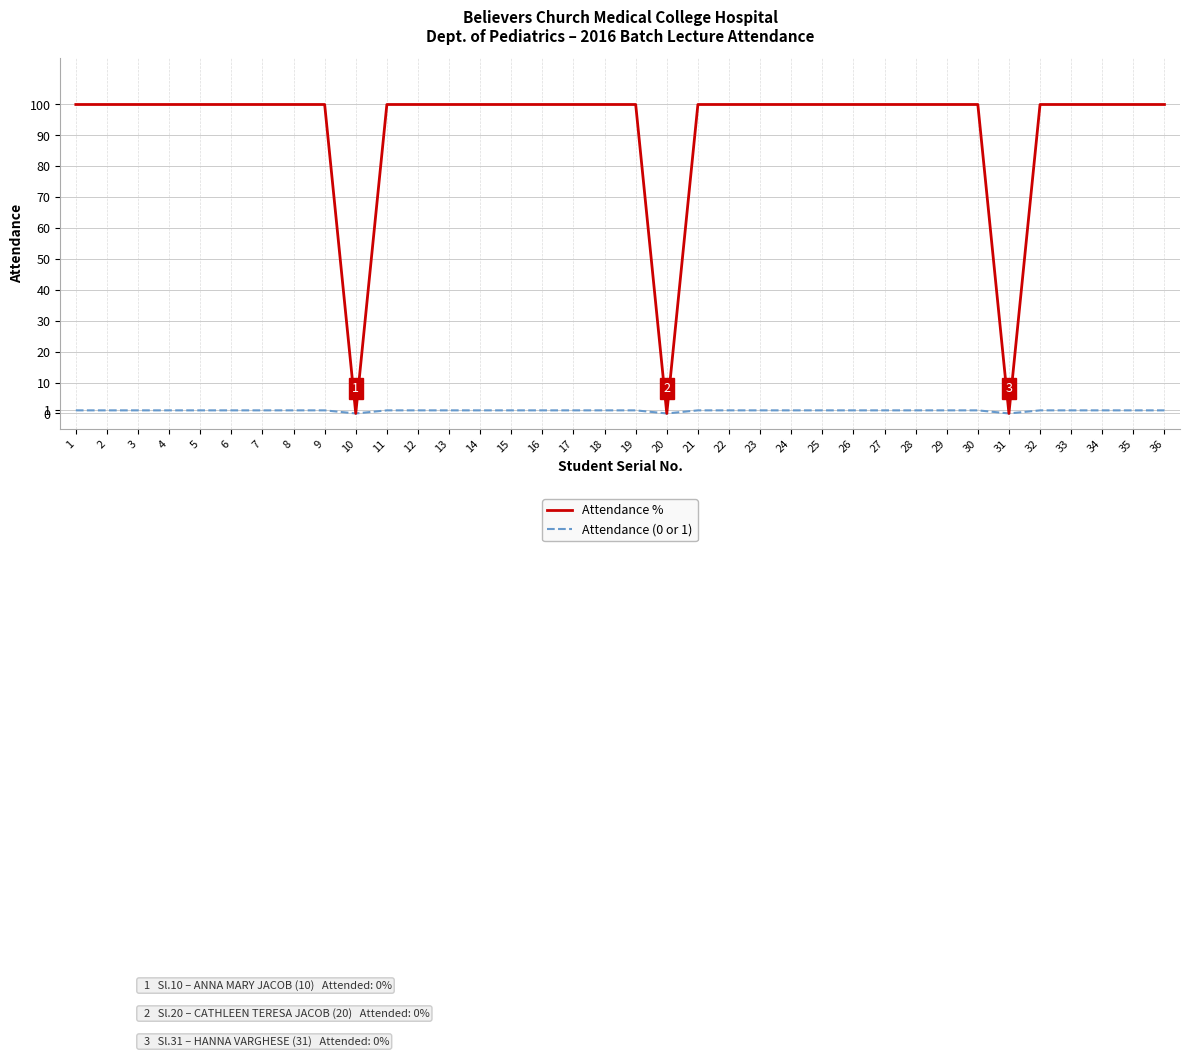

Is this an area chart (filled region under the line)?

No